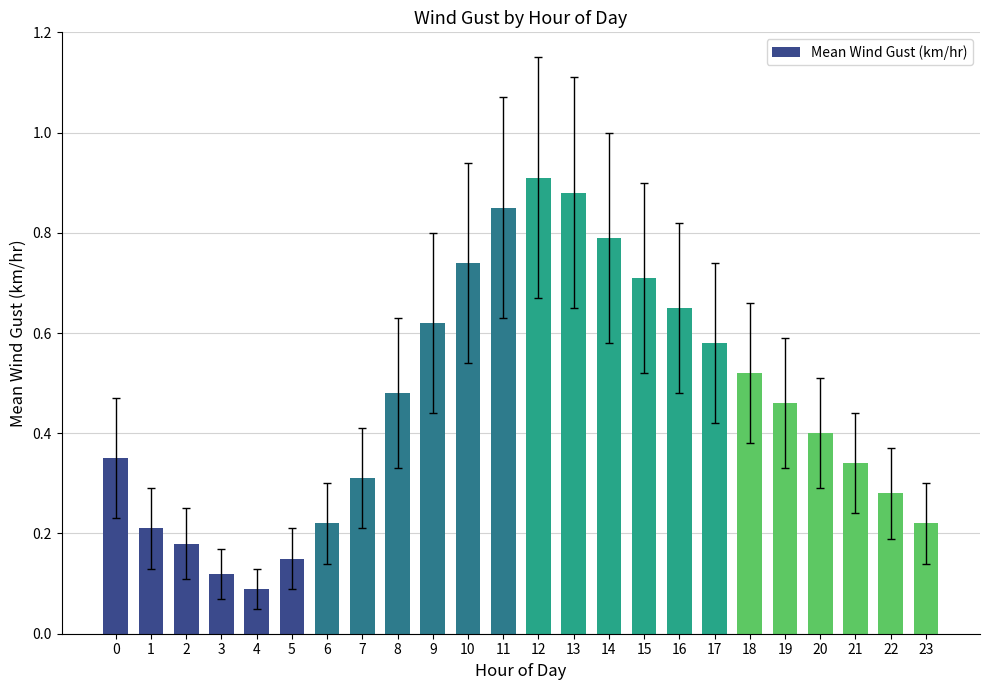

Which category has the lowest value across all series?

4